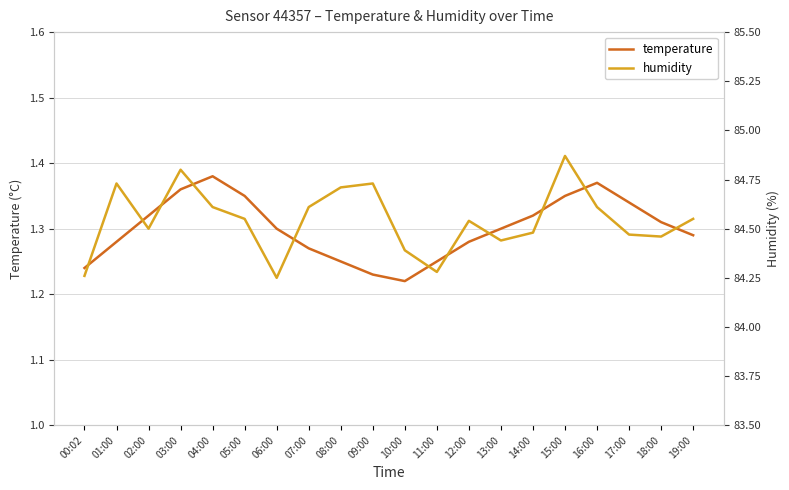

How many interior local valleys does the temperature series have?

1